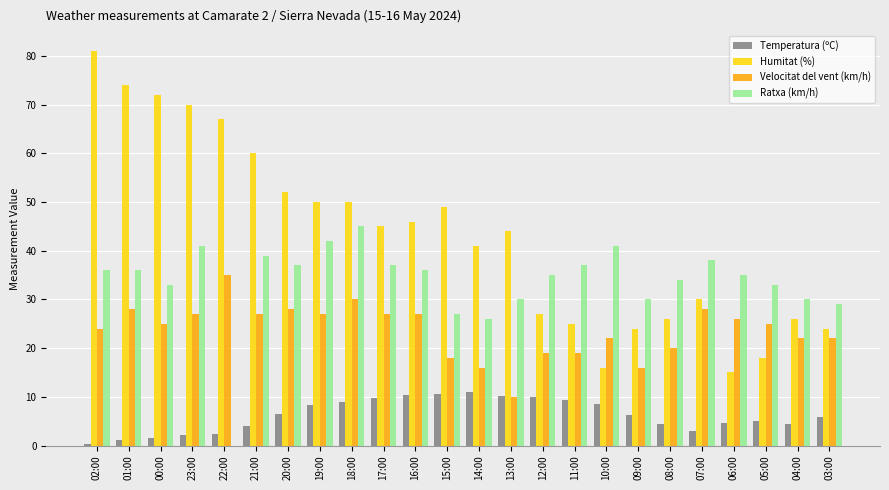

Is the value of Ratxa (km/h) at 21:00 greater than the value of Temperatura (ºC) at 17:00?

Yes